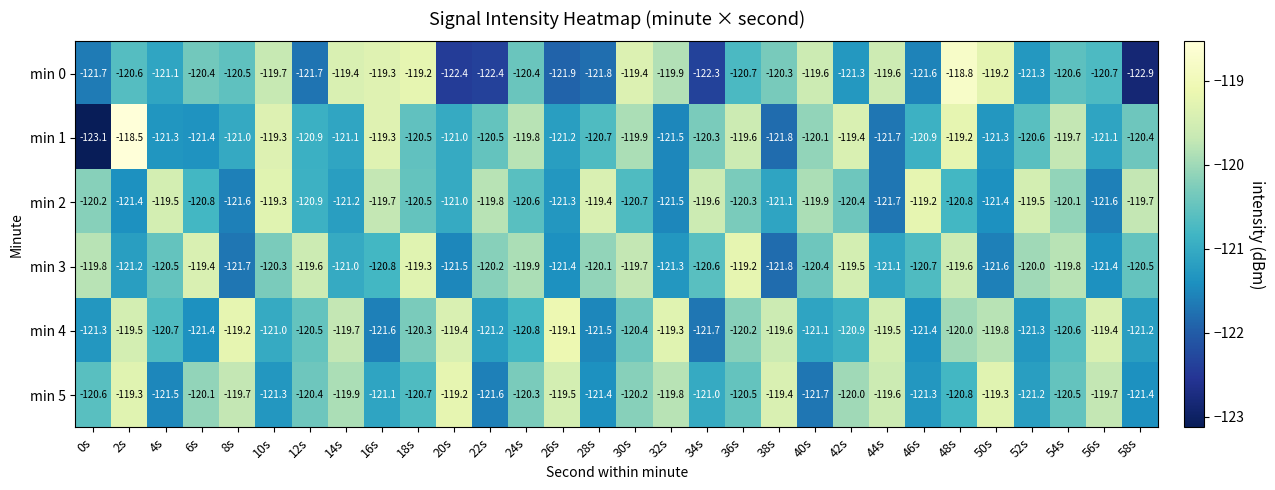

Is it true that min 4 equals -41.0 at 10s?

False